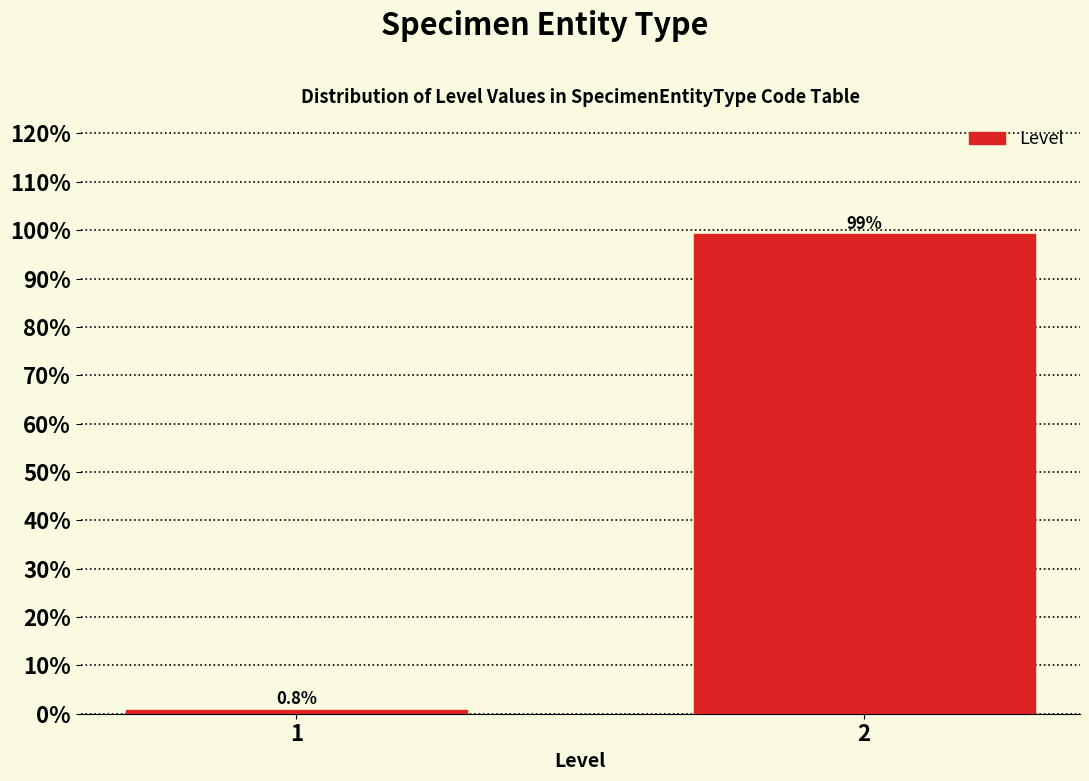

Reading right to left, extract all data points from this chart.

2=99.2	1=0.8